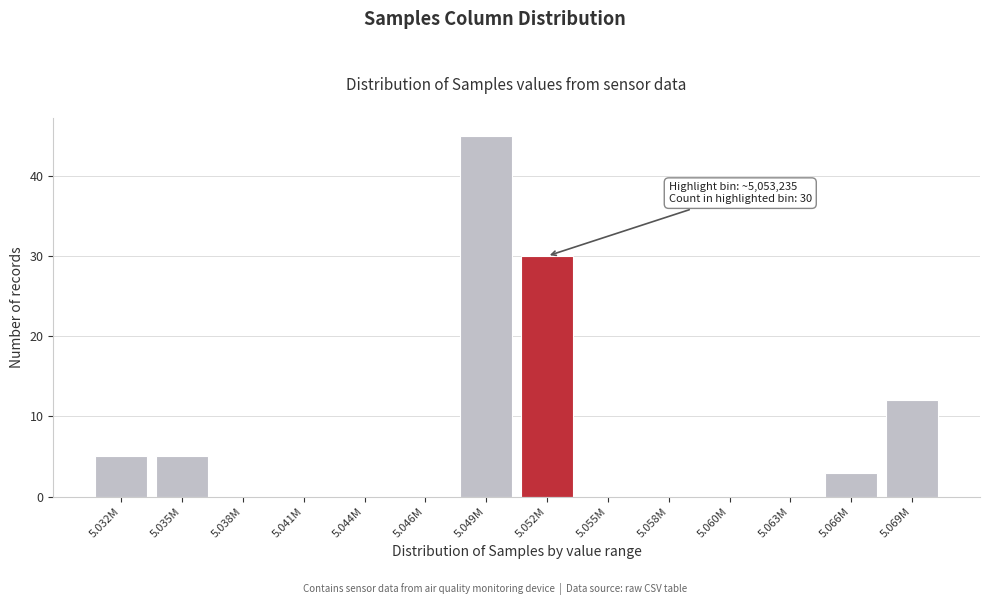

Reading left to right, extract all data points from this chart.

5.032M=5	5.035M=5	5.038M=0	5.041M=0	5.044M=0	5.046M=0	5.049M=45	5.052M=30	5.055M=0	5.058M=0	5.060M=0	5.063M=0	5.066M=3	5.069M=12